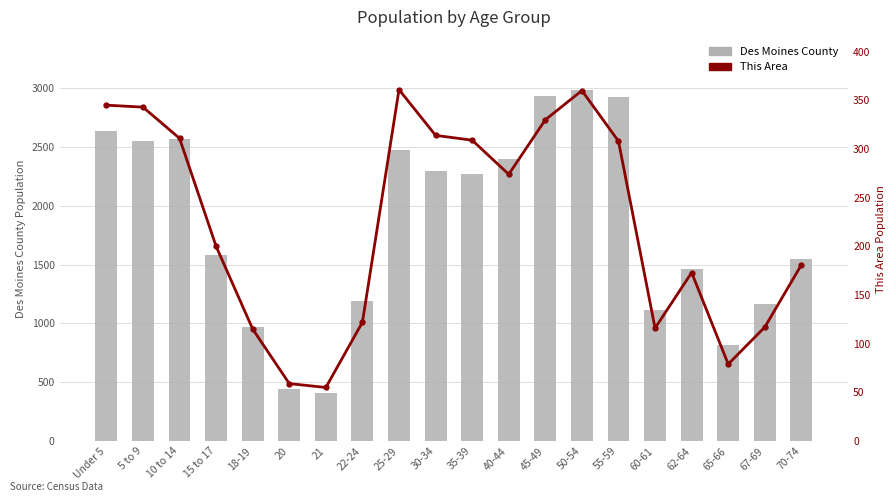

Are the bars horizontal?

No